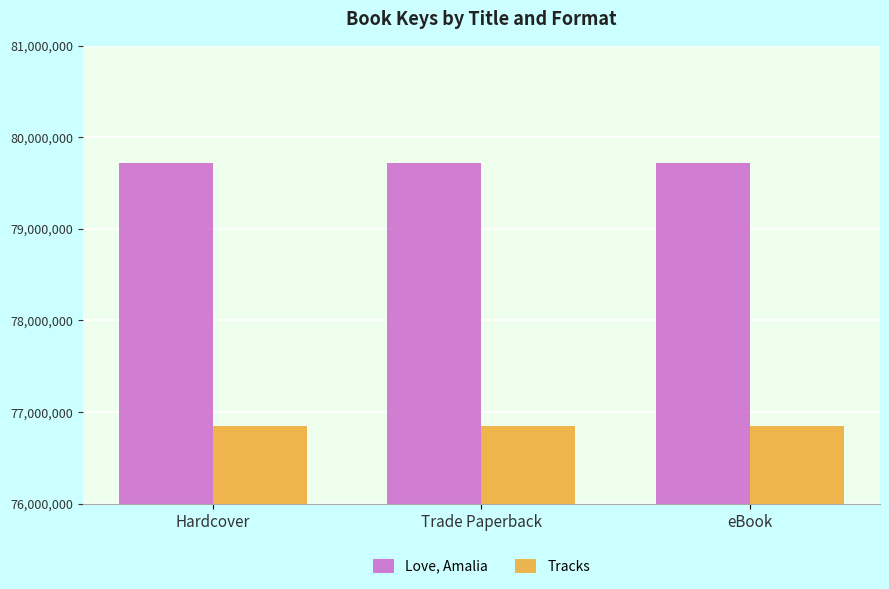

What is the sum of the Tracks values at Trade Paperback and Hardcover?

153694758